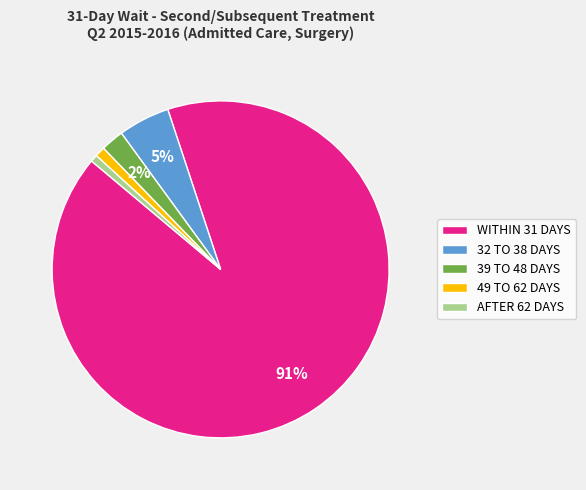

Which slice is the largest?

WITHIN 31 DAYS